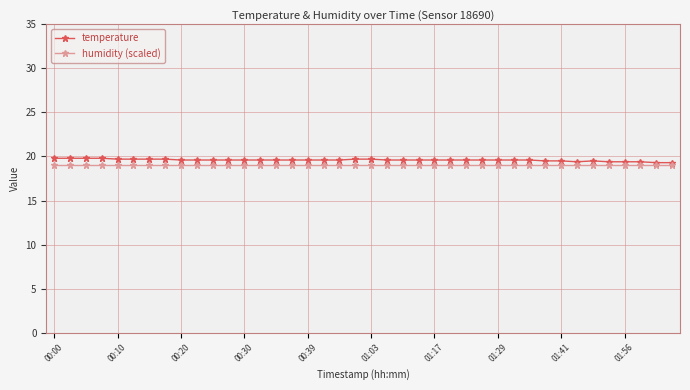

What is the lowest value of the humidity (scaled) series?

19.0